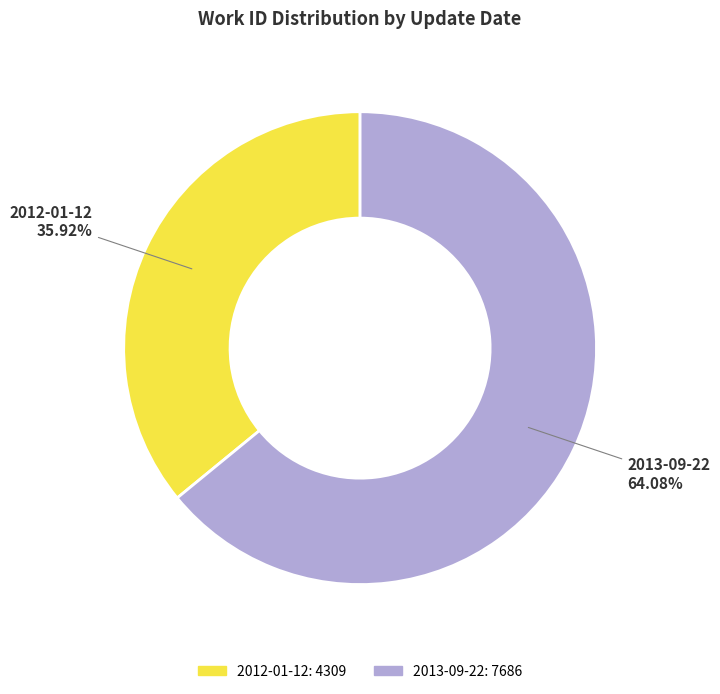

Count the number of slices in the pie.

2